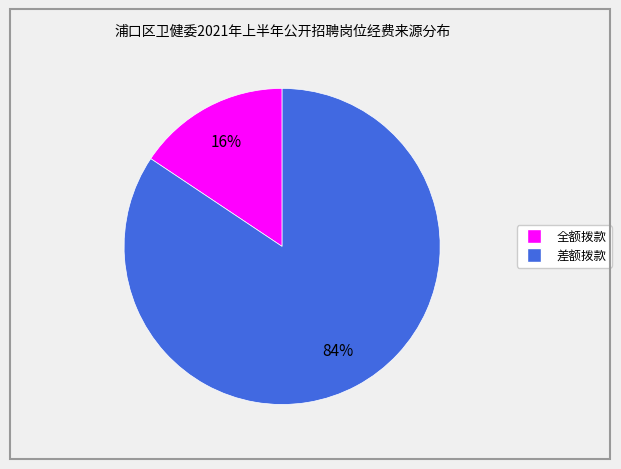

How many segments does this pie chart have?

2